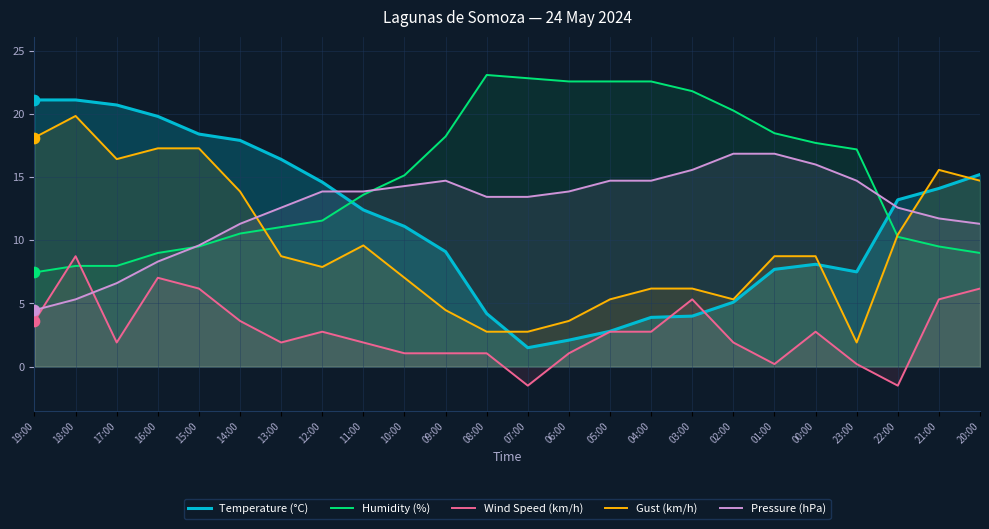

Which series has the largest total across all categories?

Humidity (%)